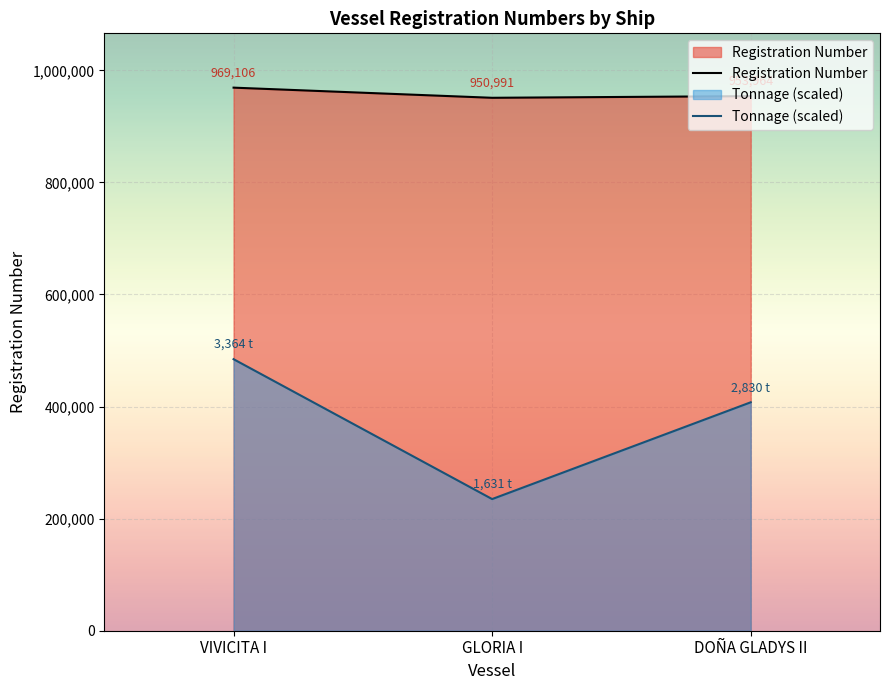

How many lines are shown in the chart?

2